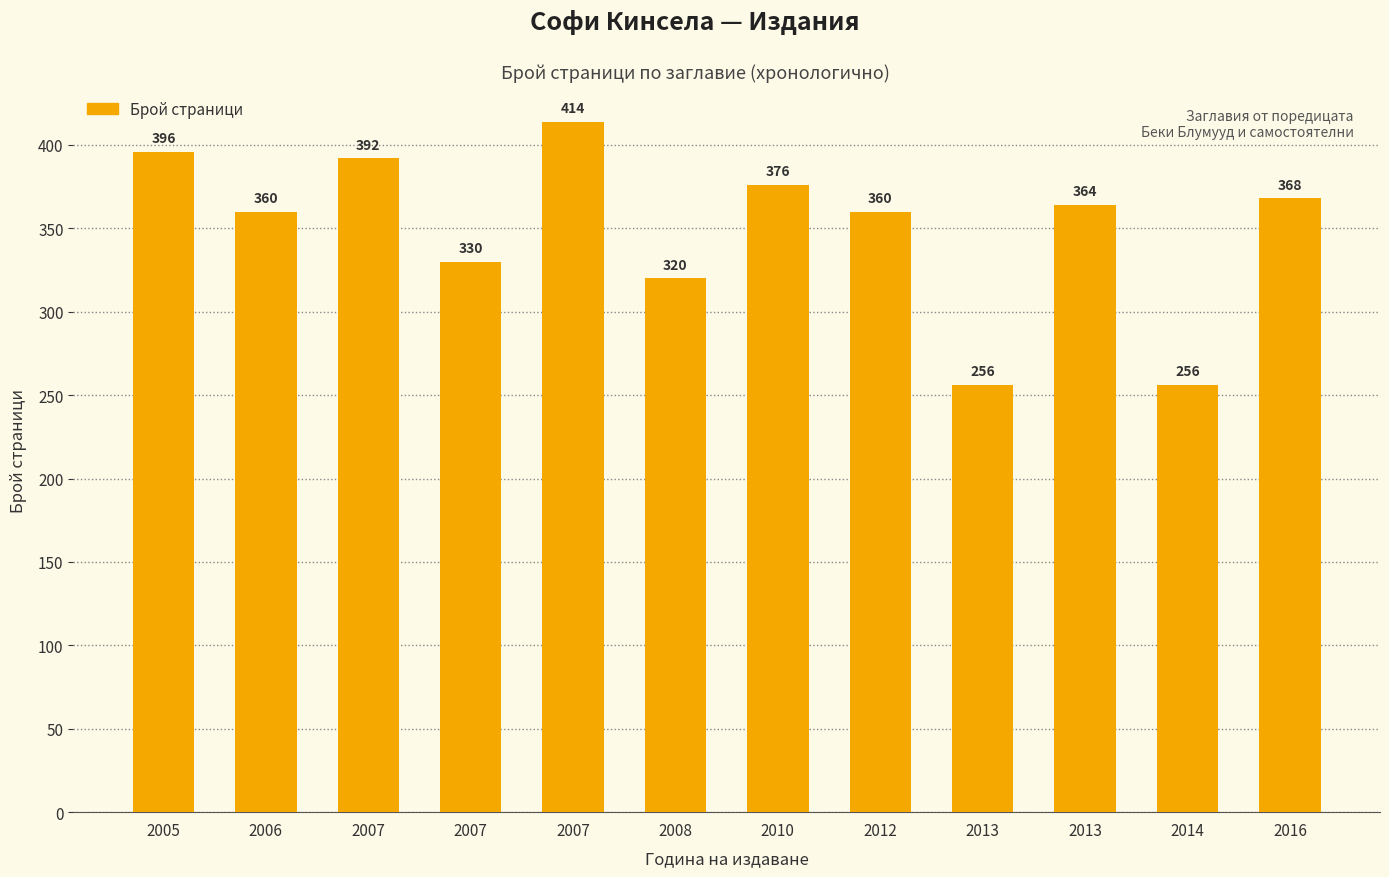

What is the difference between the values at 2005 and 2007?

18